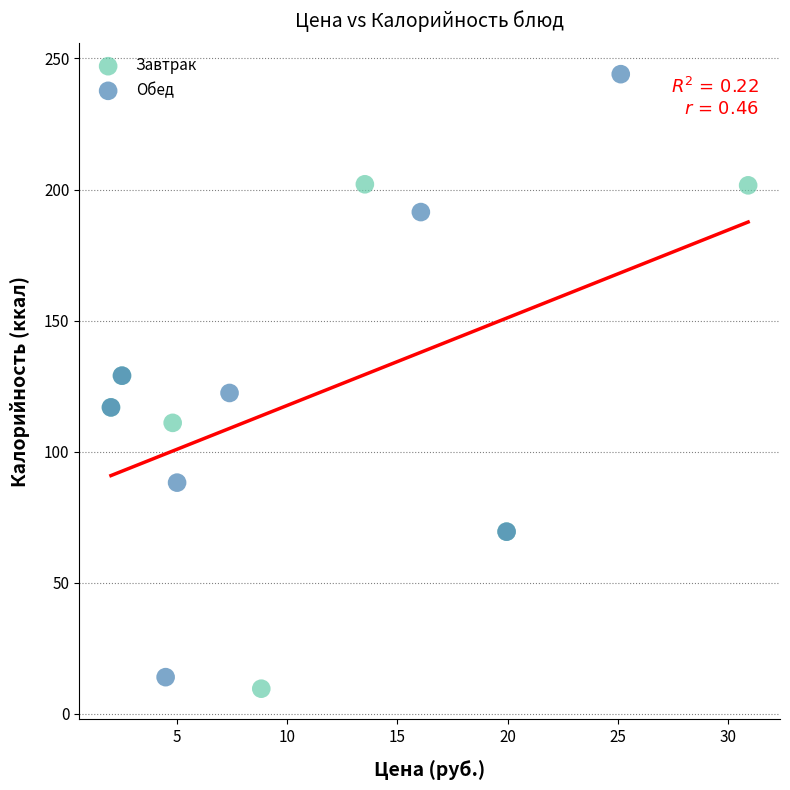

What are all the series names shown in the legend?

Завтрак, Обед